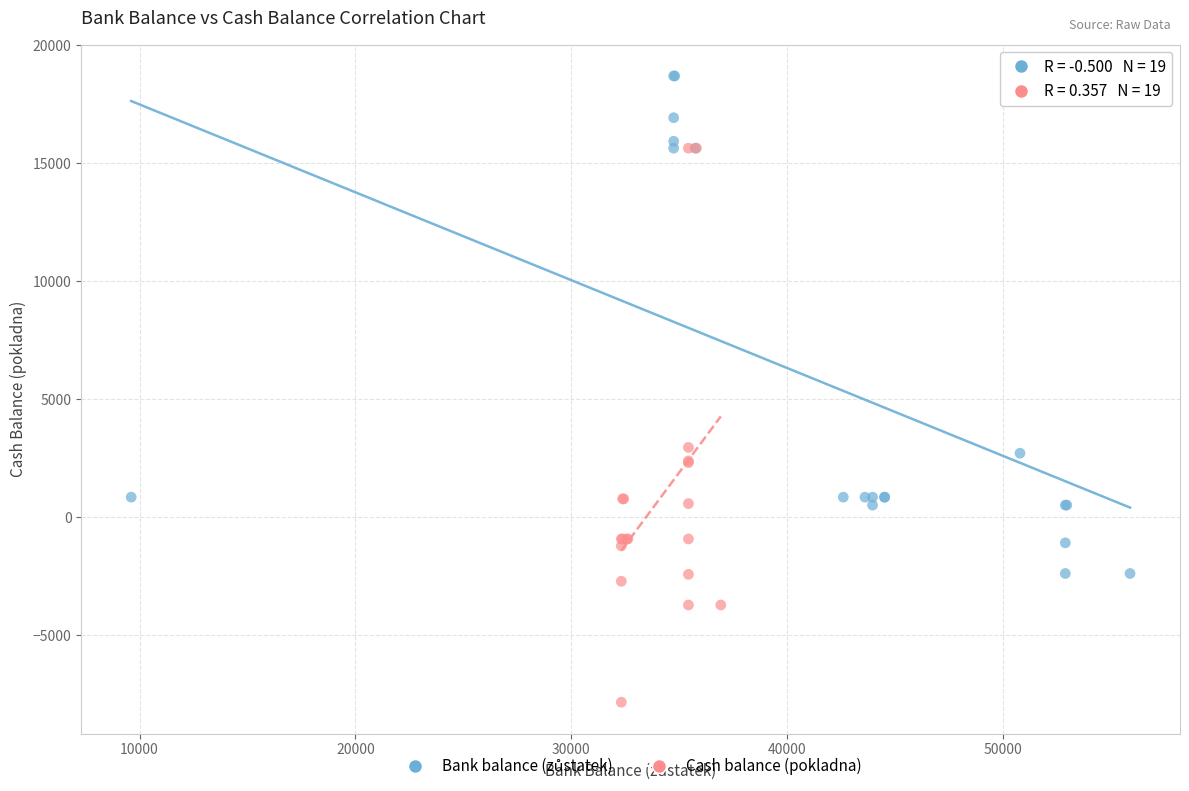

Which series has the largest Y range (max minus min)?

Cash balance (pokladna)